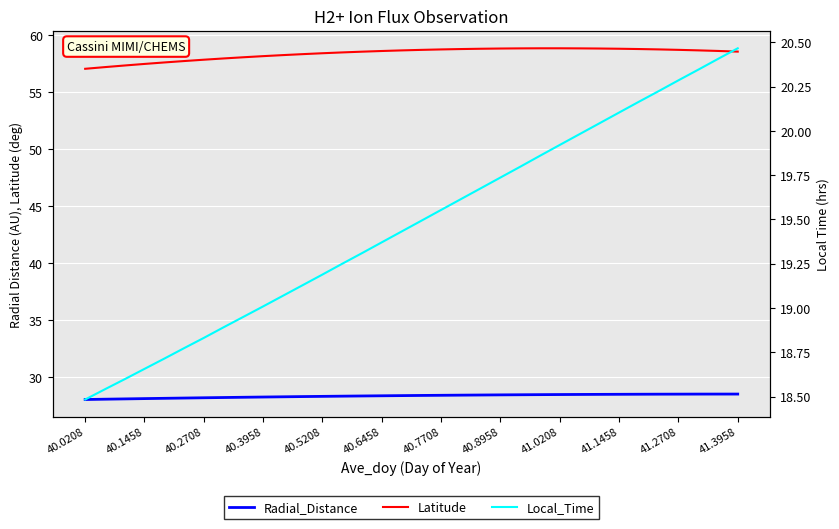

Is it true that Radial_Distance equals 16.4 at 40.5208?

False